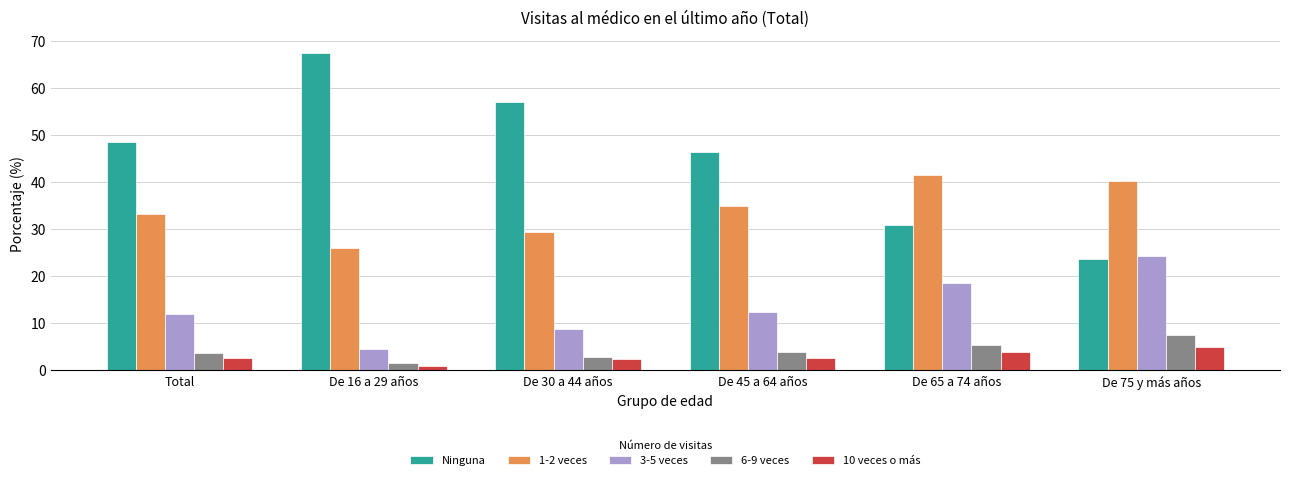

What position from the right is De 16 a 29 años?

5